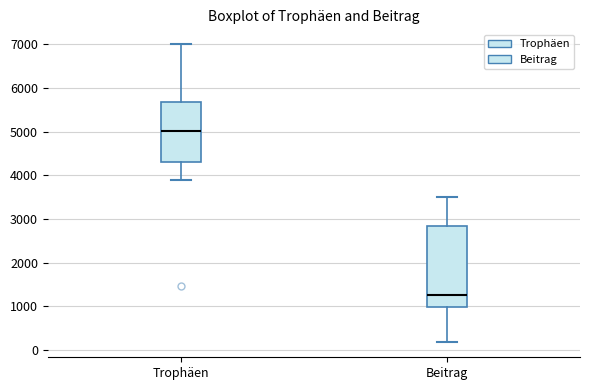

Reading left to right, transcribe this box plot: for each box, give where its median line is, the range the box spans, and where its two whiskers end, as read against the y-axis. The values are not printed on the chart, so give them approximately, as read against the axis.

Trophäen: median 5000, box 4300 to 5700, whiskers 3900 to 7000
Beitrag: median 1300, box 1000 to 2800, whiskers 200 to 3500